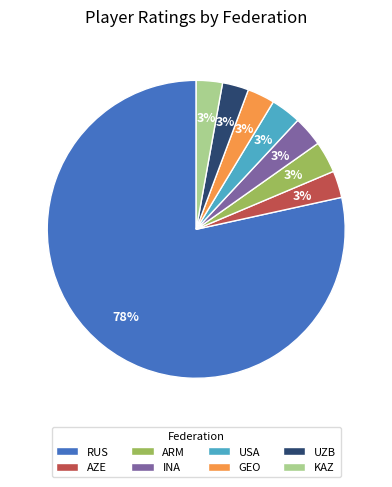

Do GEO and RUS together represent more than half of the pie?

Yes